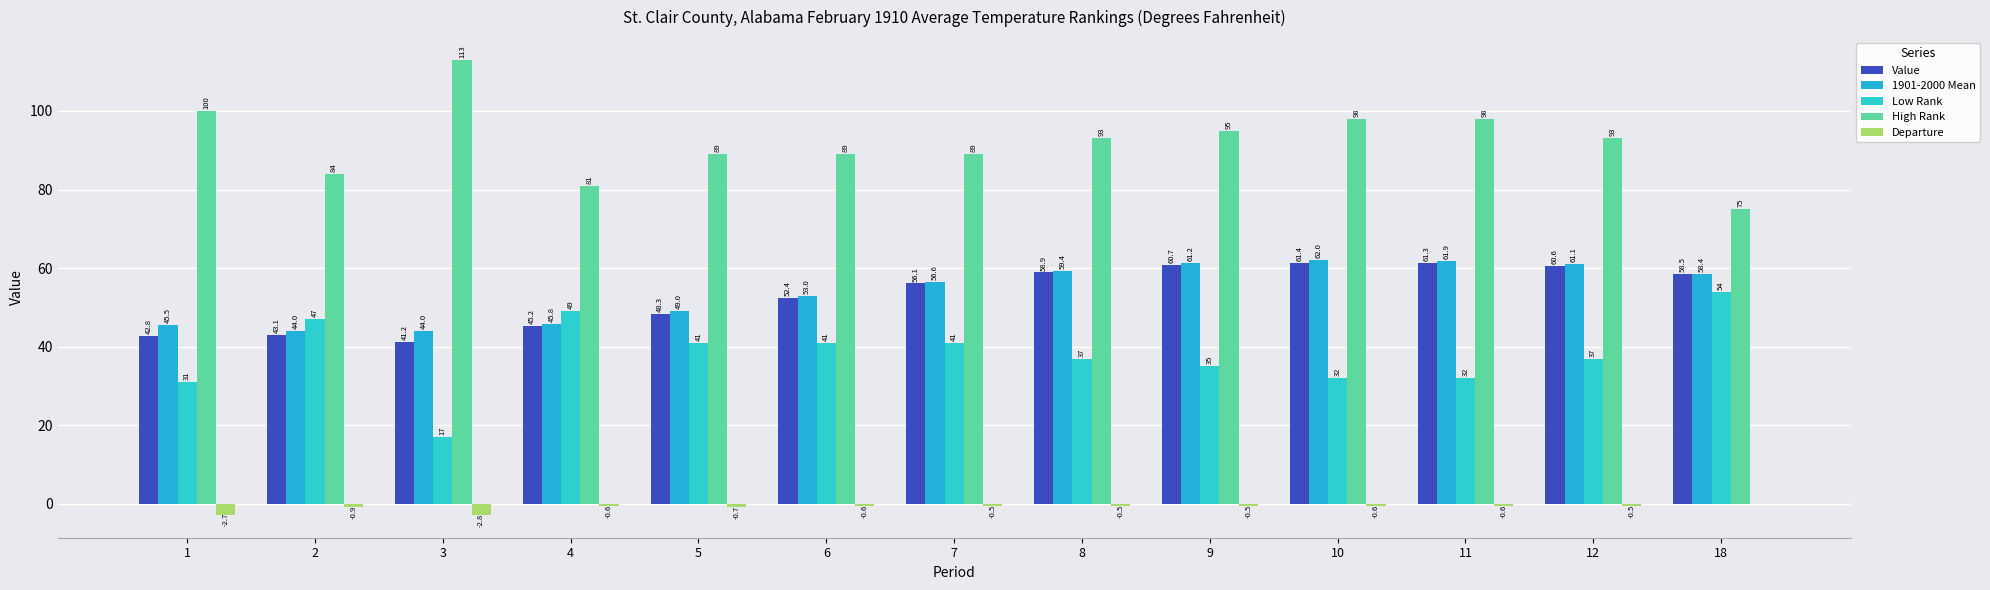

Are the bars grouped side by side (vs. stacked)?

Yes